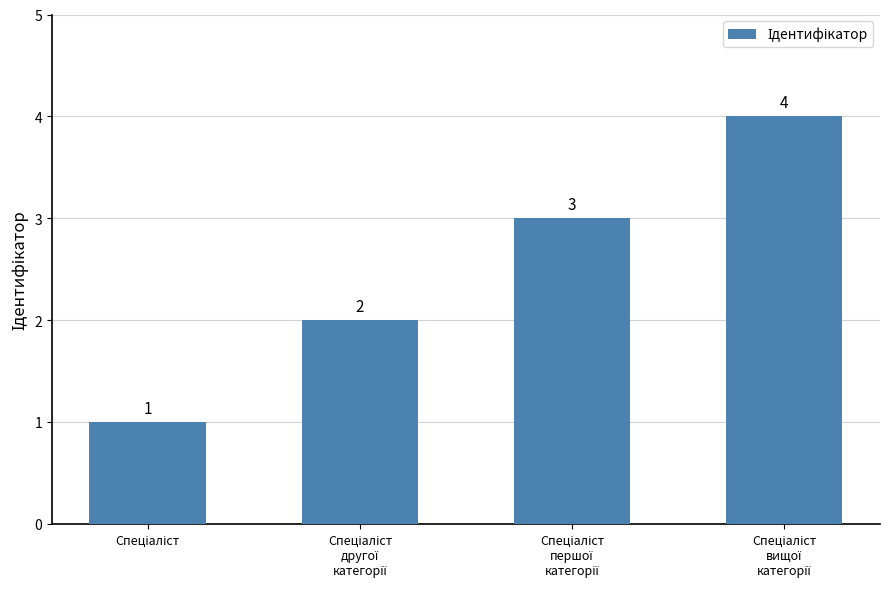

What is the sum of all values?

10